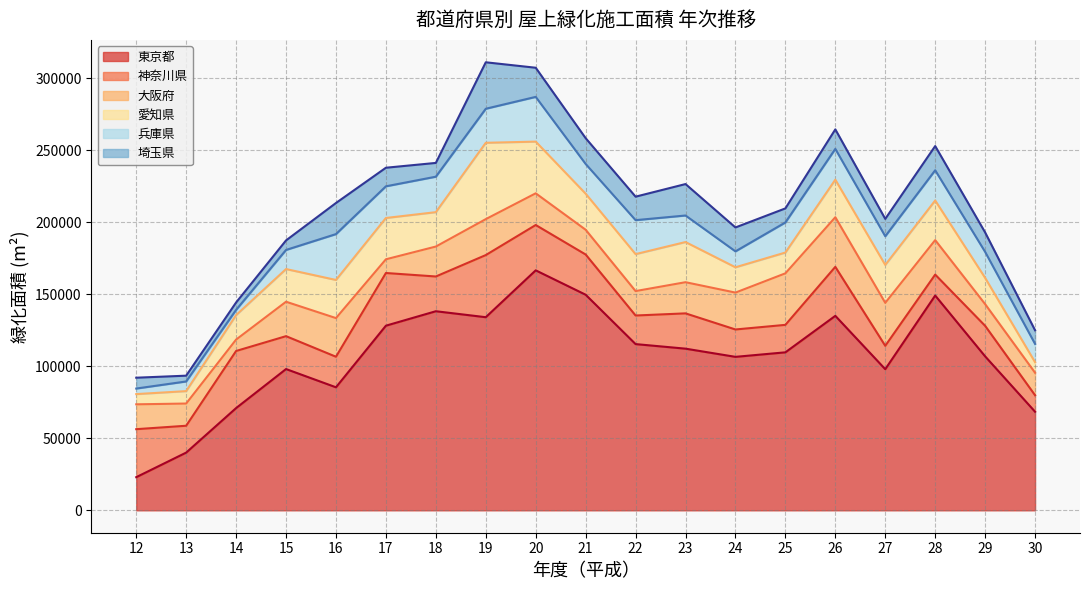

The 兵庫県 series shows 20653.0 at 21. True or false?

True